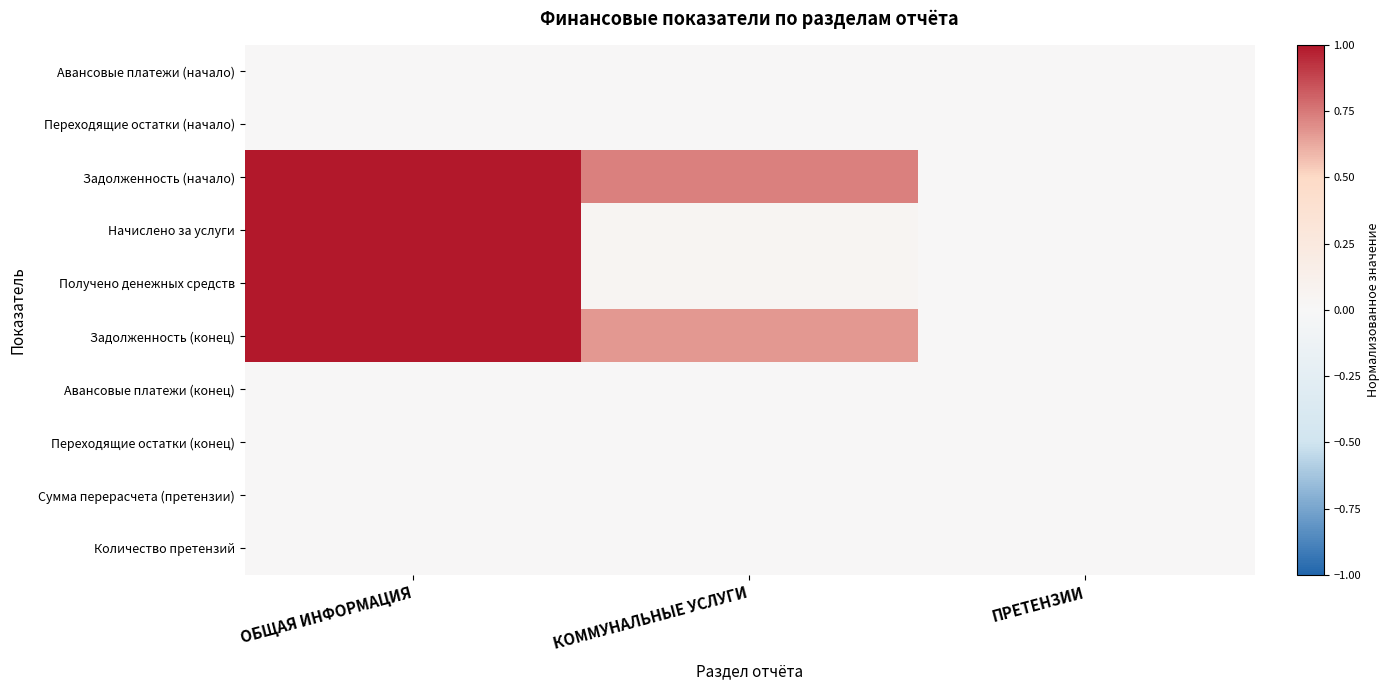

Rank the series at ПРЕТЕНЗИИ from highest to lowest value.

Авансовые платежи (начало), Переходящие остатки (начало), Задолженность (начало), Начислено за услуги, Получено денежных средств, Задолженность (конец), Авансовые платежи (конец), Переходящие остатки (конец), Сумма перерасчета (претензии), Количество претензий